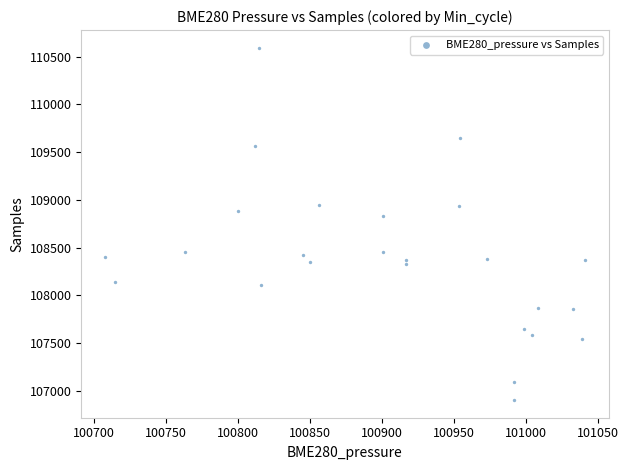

What is the range of Y values (max minus min)?

3690